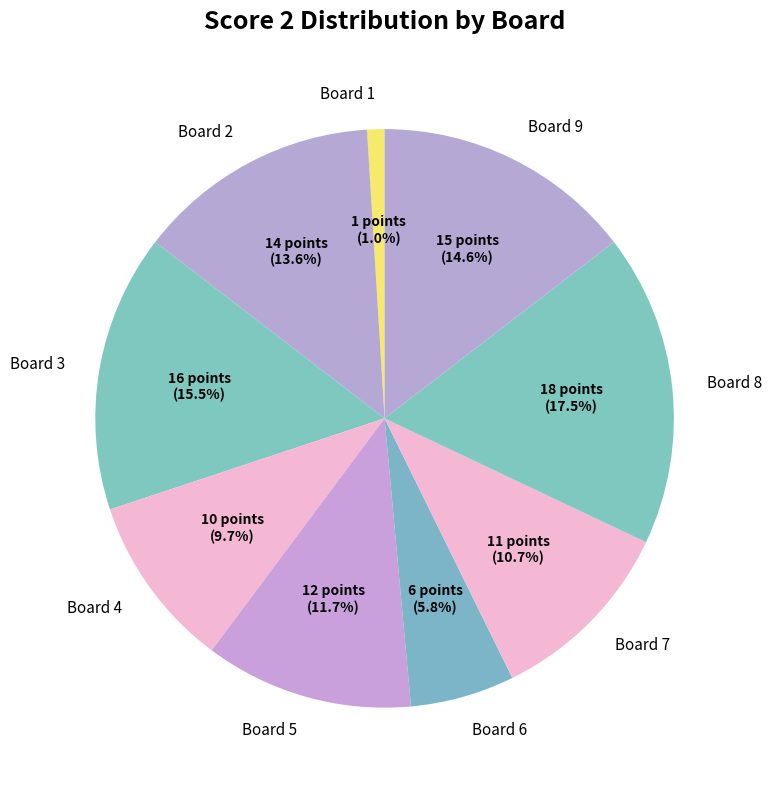

How many slices are in this pie chart?

9